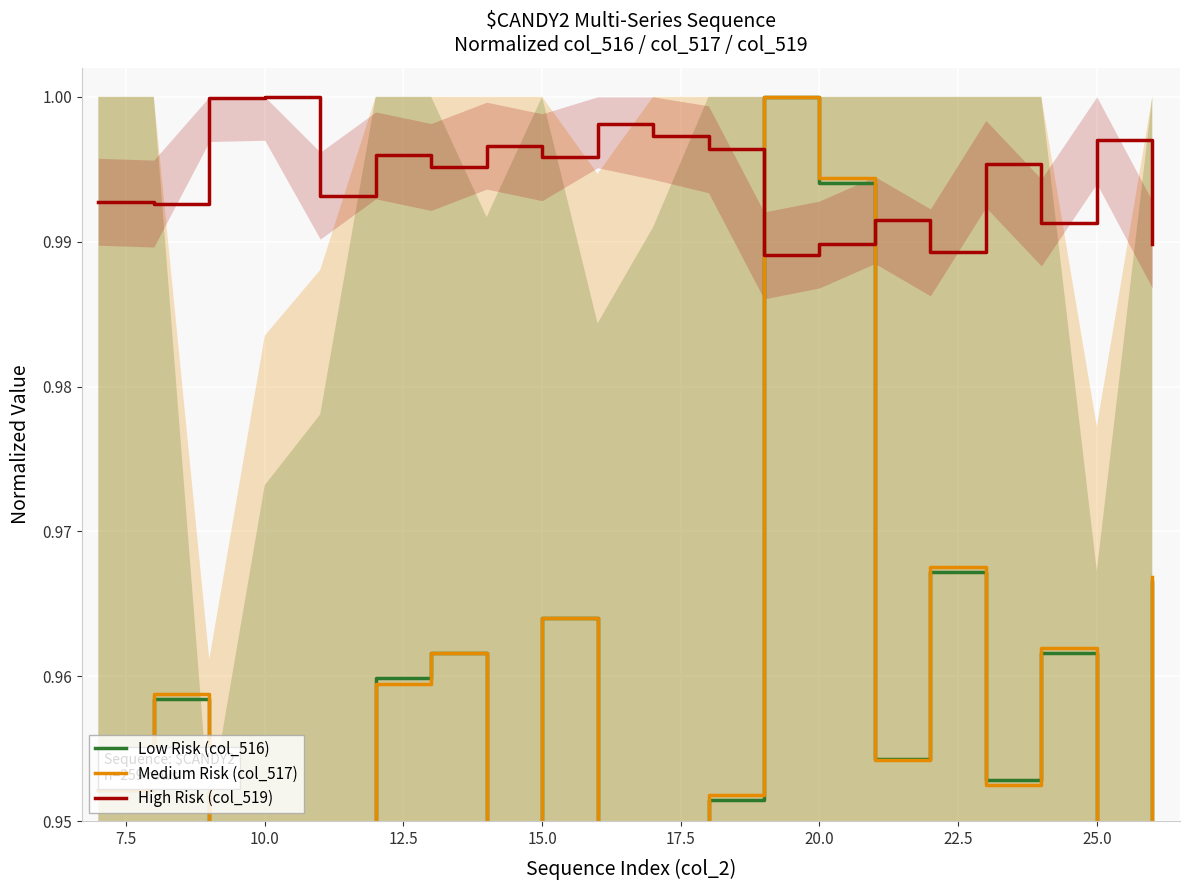

True or false: High Risk (col_519) has a value of 0.6 at 10.0.

False